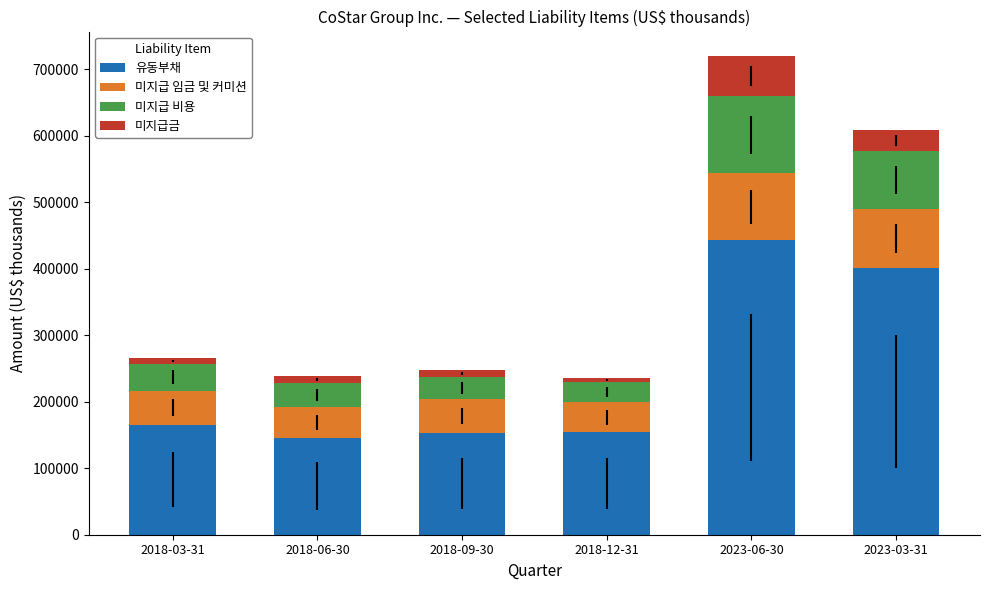

How many data points in 미지급금 are above 10114?

2